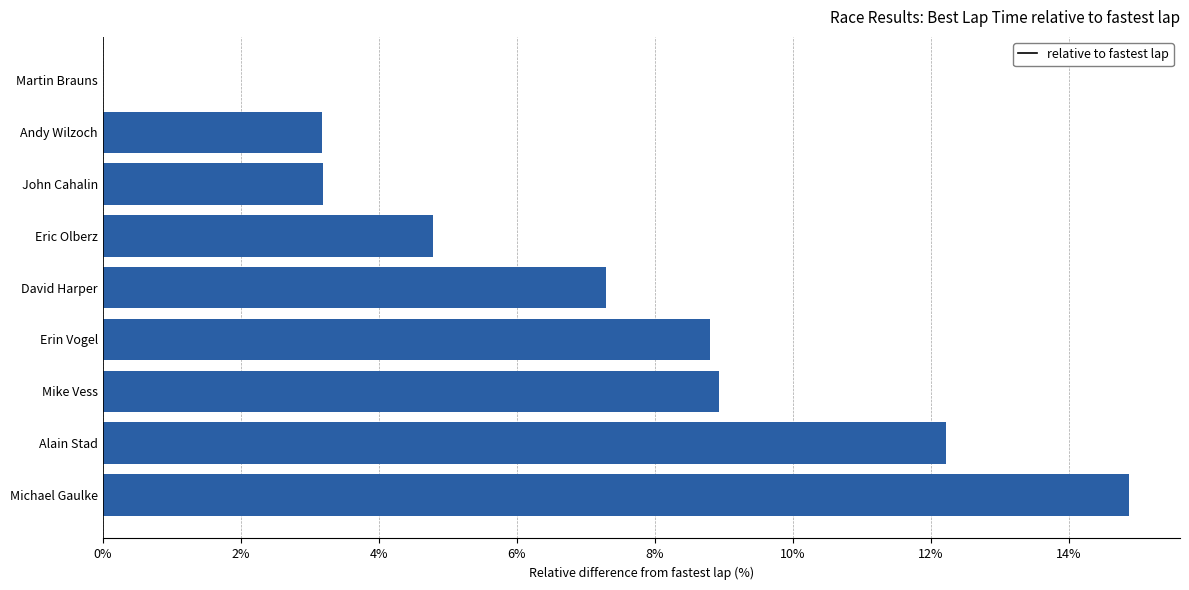

How many data points are less than 7?

4